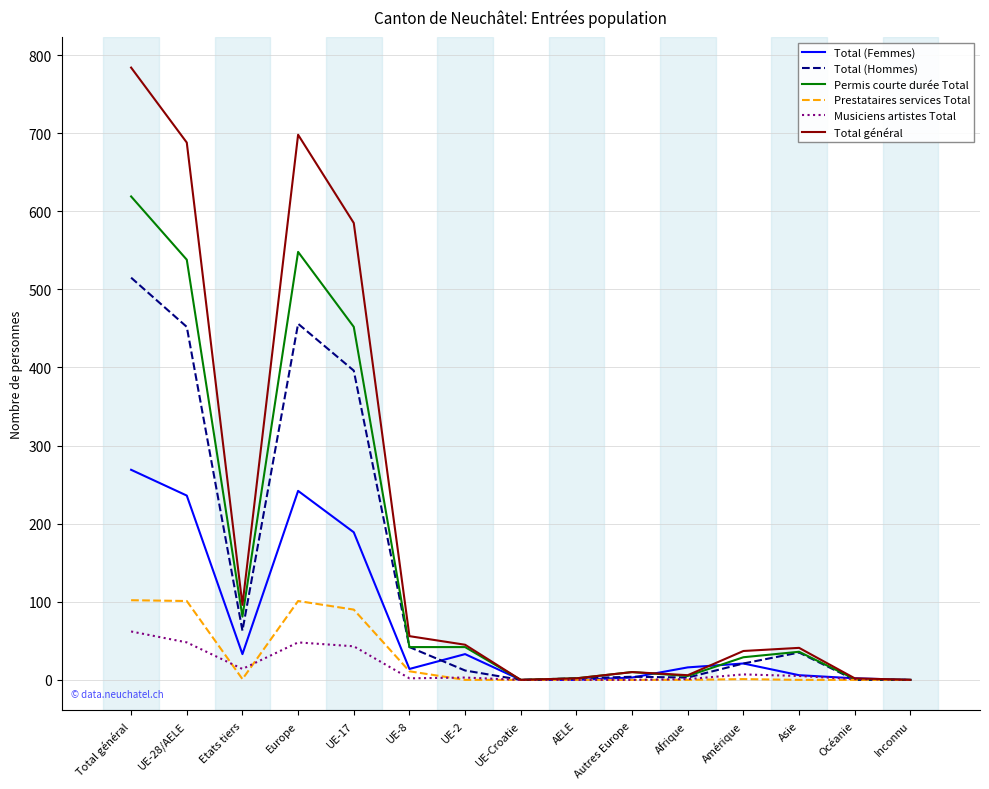

What are all the series names shown in the legend?

Total (Femmes), Total (Hommes), Permis courte durée Total, Prestataires services Total, Musiciens artistes Total, Total général